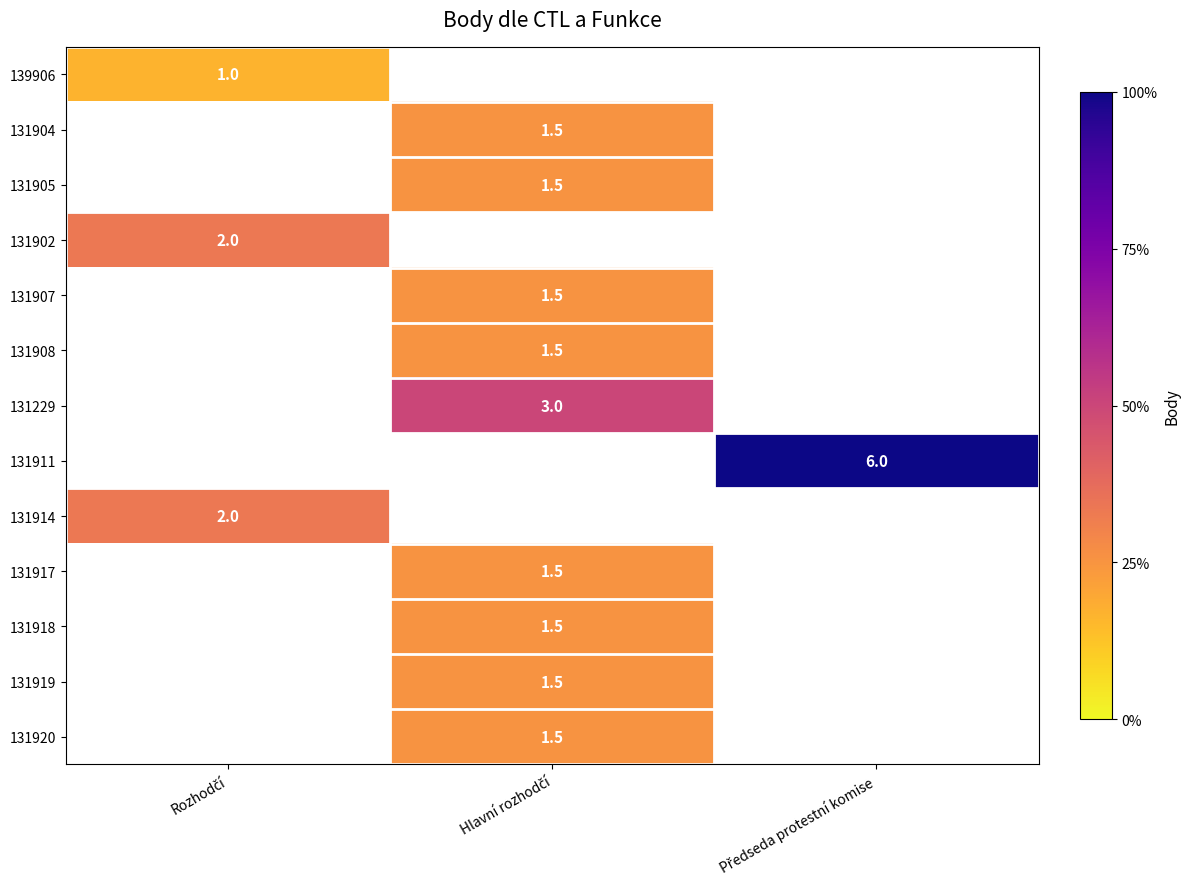

How many data points in 131919 are above 1?

1